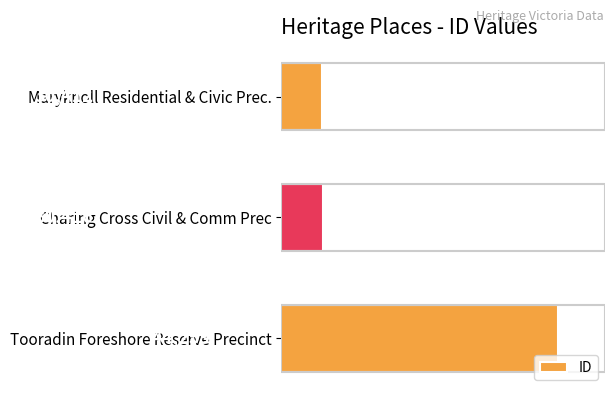

List the labels in order of value, smallest first.

Maryknoll Residential & Civic Prec., Charing Cross Civil & Comm Prec, Tooradin Foreshore Reserve Precinct